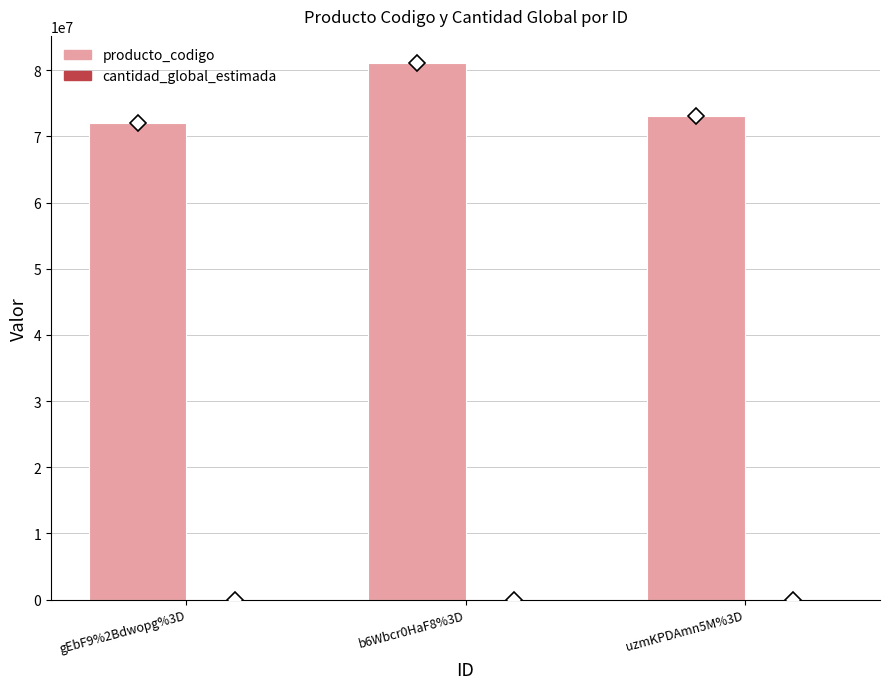

Count the producto_codigo values in the range 72102203 to 81141804.

3